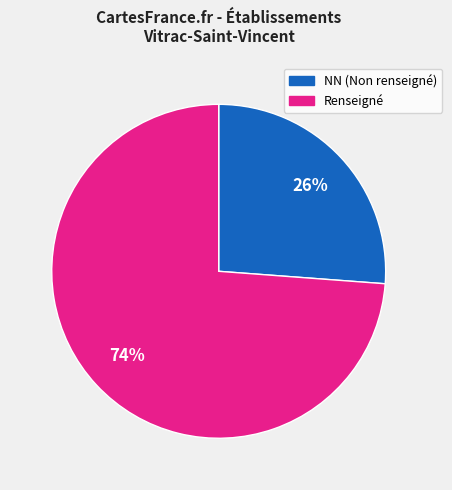

Does any single category account for the majority?

Yes